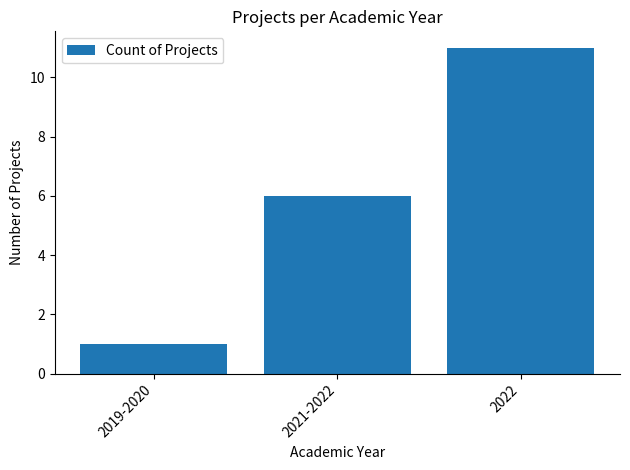

What is the label of the 3rd bar from the left?

2022